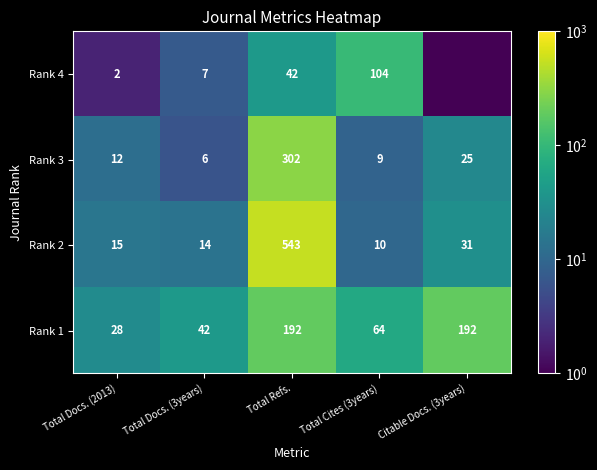

Which category has the lowest value in the Rank 3 series?

Total Docs. (3years)